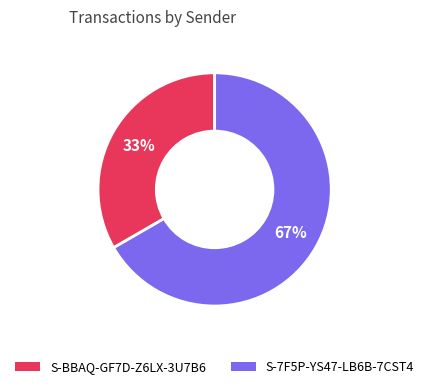

To the nearest percent, what is the combined percentage of S-BBAQ-GF7D-Z6LX-3U7B6 and S-7F5P-YS47-LB6B-7CST4?

100%